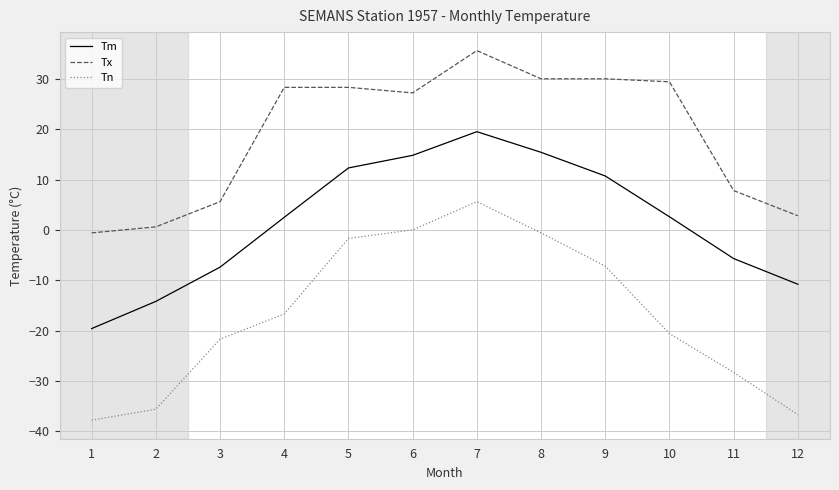

True or false: Tn has more than 2 points higher than both neighbors.

False